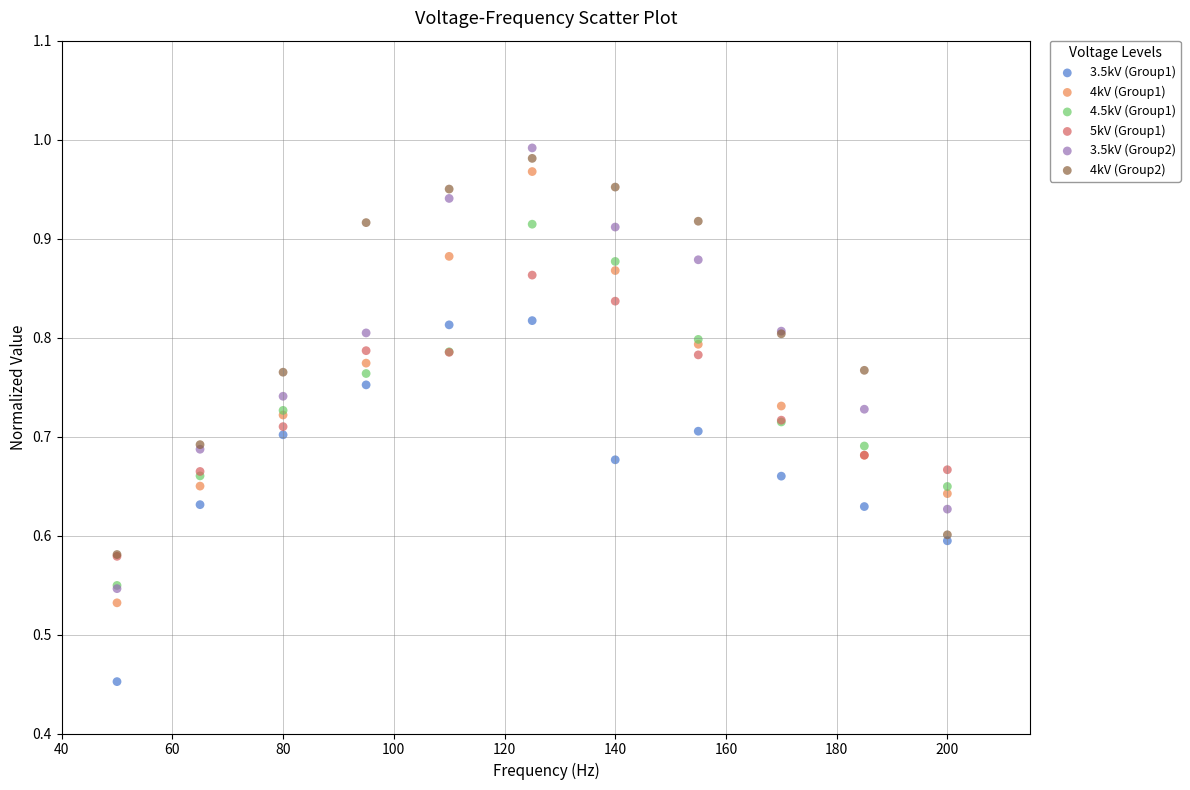

What are all the series names shown in the legend?

3.5kV (Group1), 4kV (Group1), 4.5kV (Group1), 5kV (Group1), 3.5kV (Group2), 4kV (Group2)